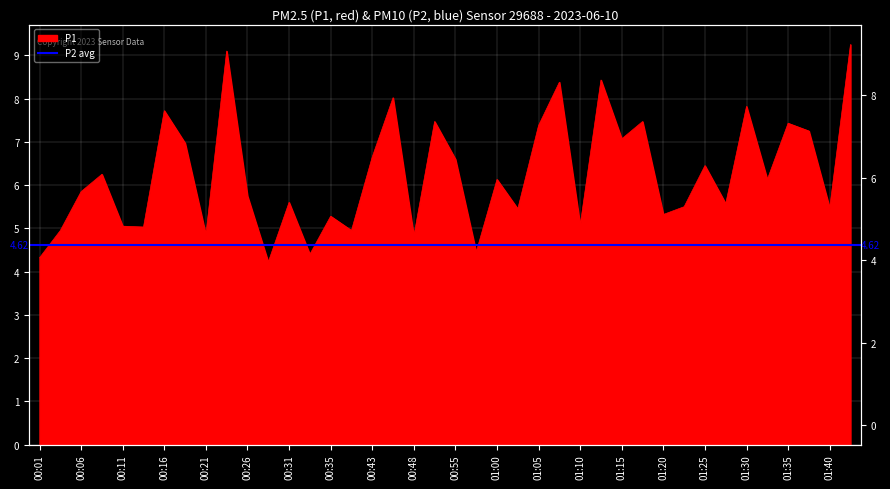

Rank the categories by value from highest to lowest.

01:42, 00:23, 01:13, 01:07, 00:45, 01:30, 00:16, 00:53, 01:18, 01:35, 01:05, 01:38, 01:15, 00:18, 00:43, 00:55, 01:25, 00:09, 01:00, 01:33, 00:06, 00:26, 00:31, 01:27, 01:23, 01:40, 01:02, 01:20, 00:35, 01:10, 00:11, 00:13, 00:04, 00:38, 00:21, 00:48, 00:57, 00:33, 00:01, 00:28